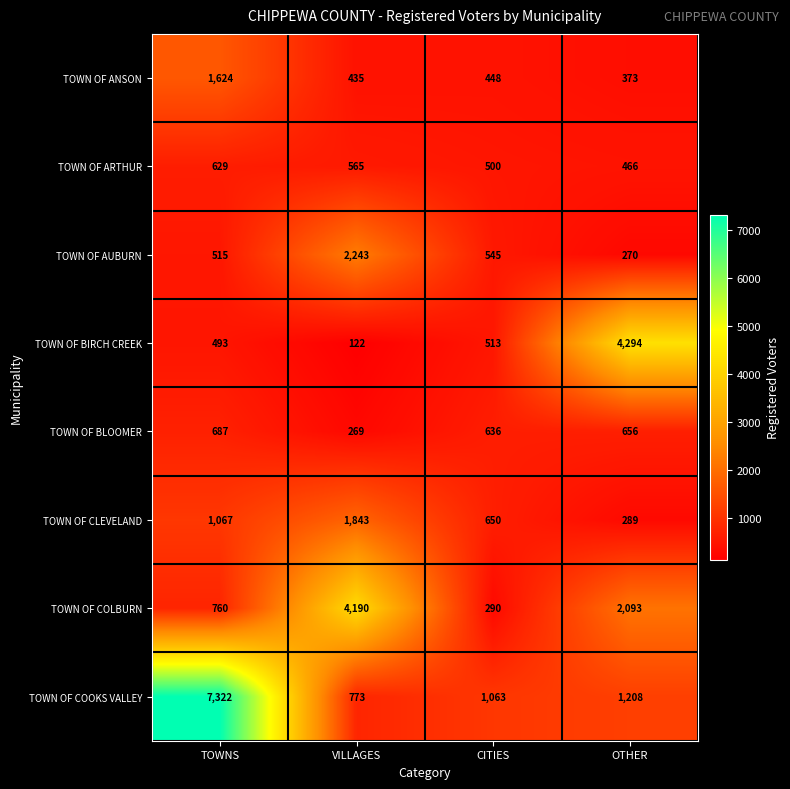

What is the difference between the highest and lowest values at VILLAGES?

4068